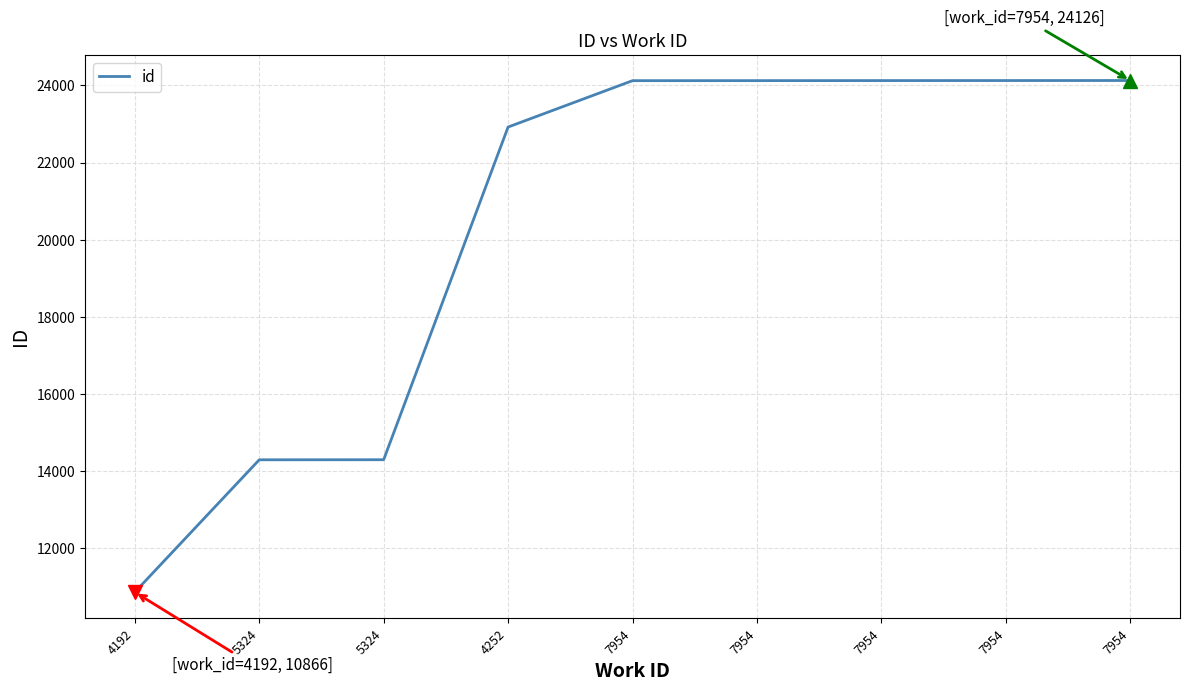

Does the chart display data point markers on the line(s)?

No